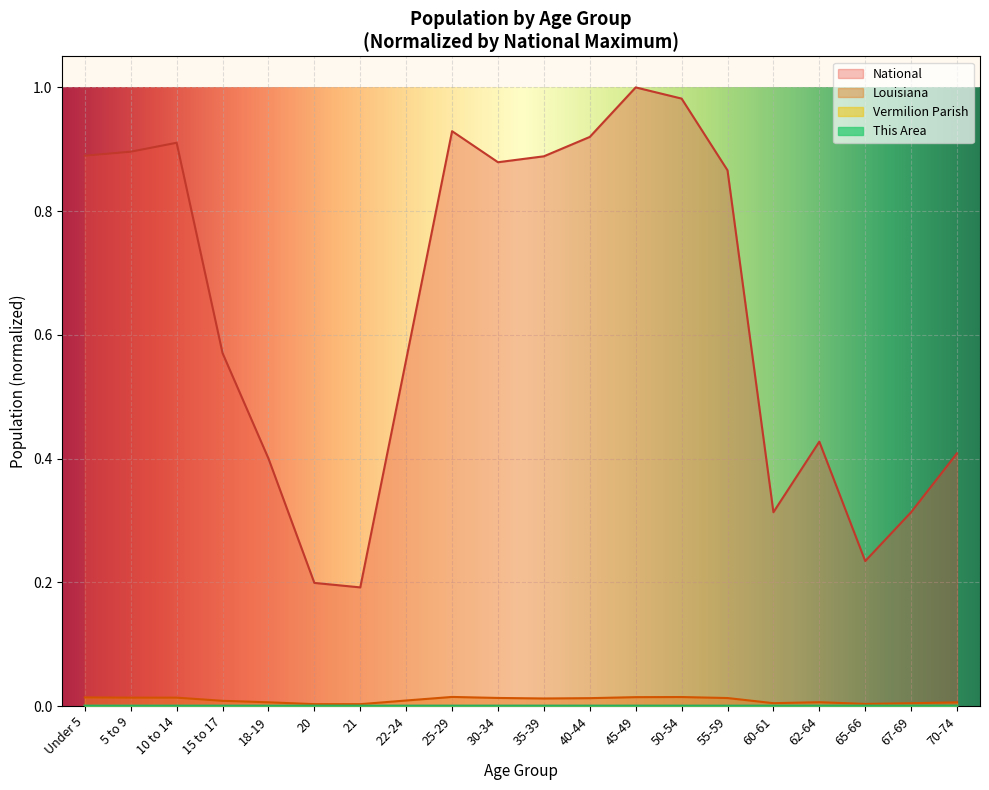

Which series changed the most between Under 5 and 21?

National